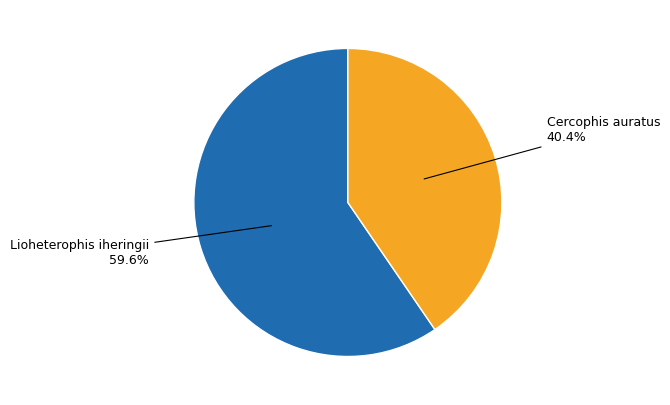

Does any single category account for the majority?

Yes